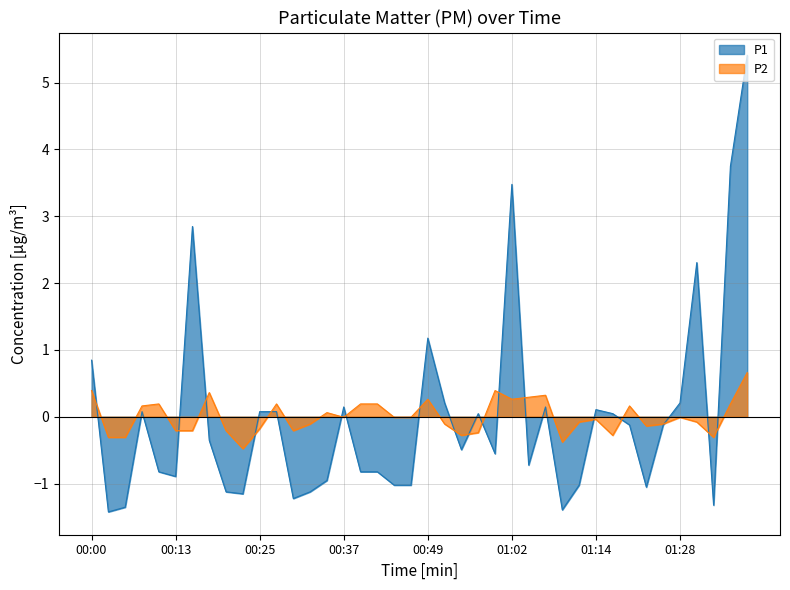

The value of P1 at 01:33 is -0.5. True or false?

False